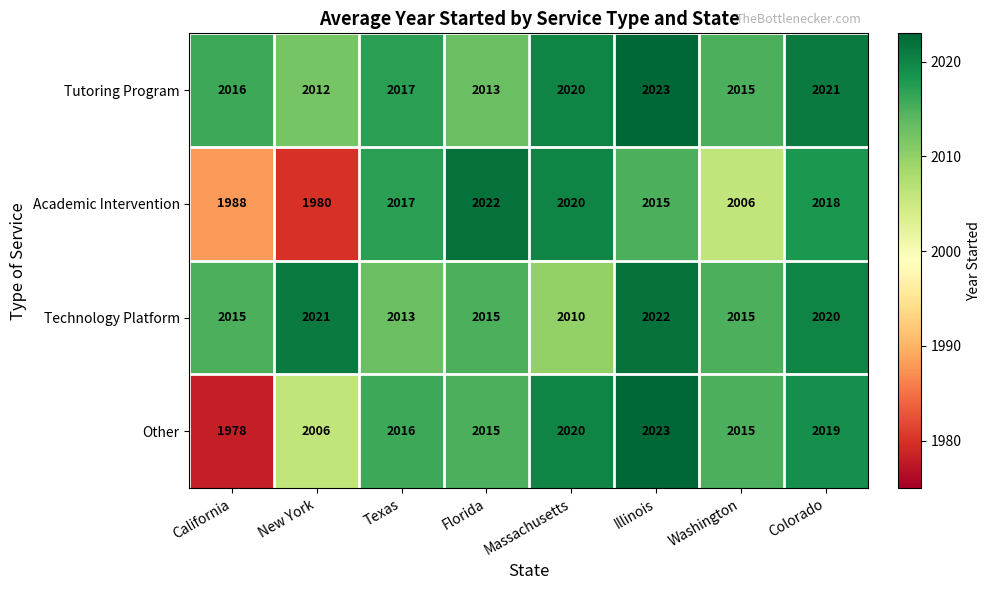

Which series has the largest range (max minus min)?

Other